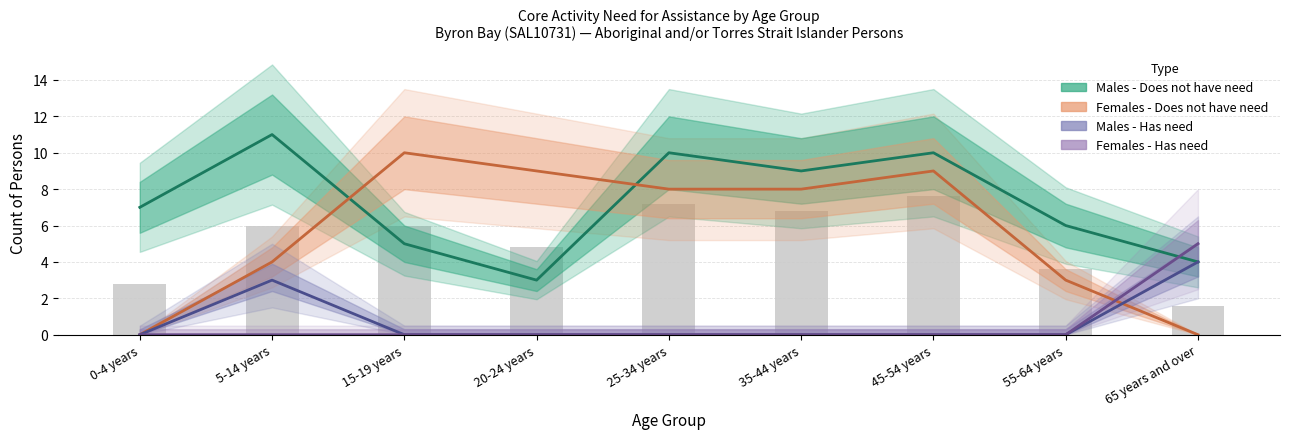

Are the bars grouped side by side (vs. stacked)?

Yes